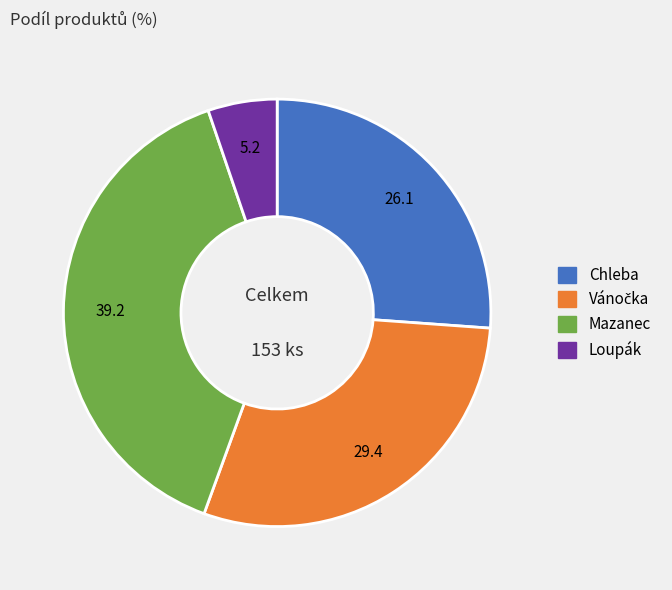

Which category has the smallest portion of the pie?

Loupák